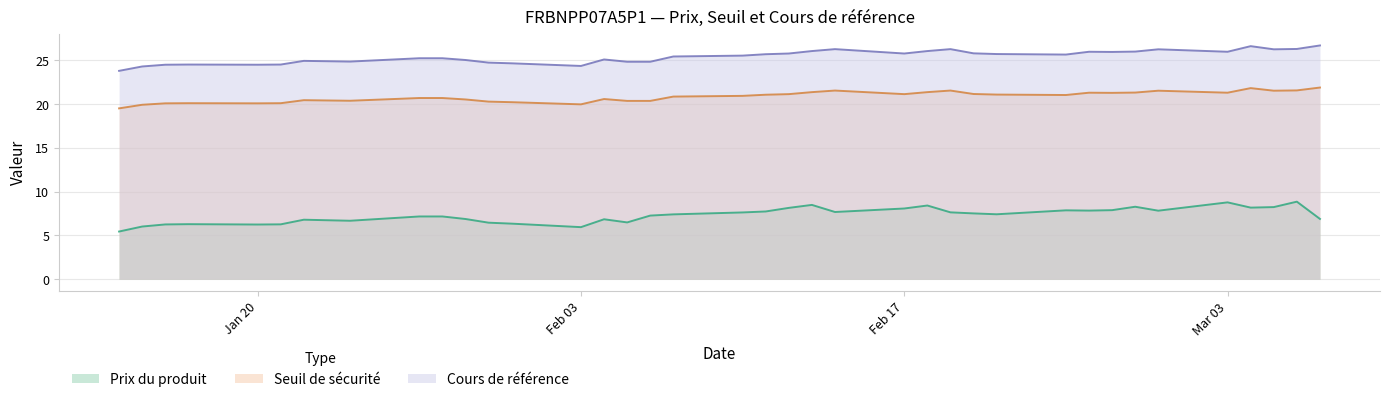

At which category does the chart reach its minimum across all series?

2025-01-14